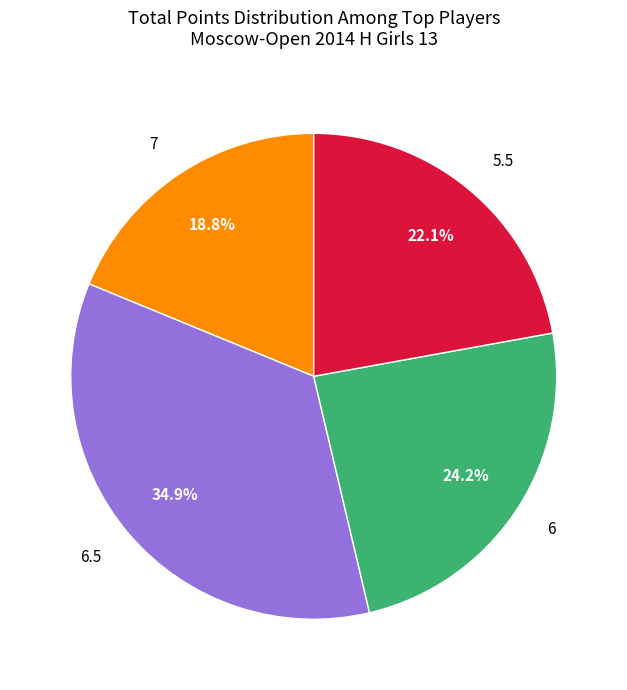

Combined, what portion of the pie is 7 and 6.5?

53.7%